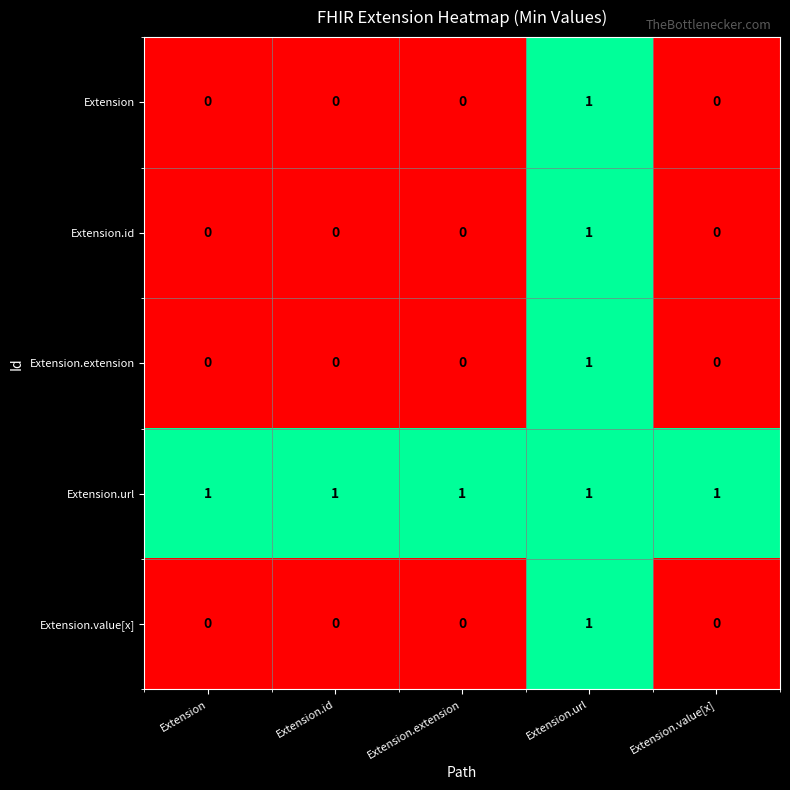

Is it true that Extension.url equals 1 at Extension?

True